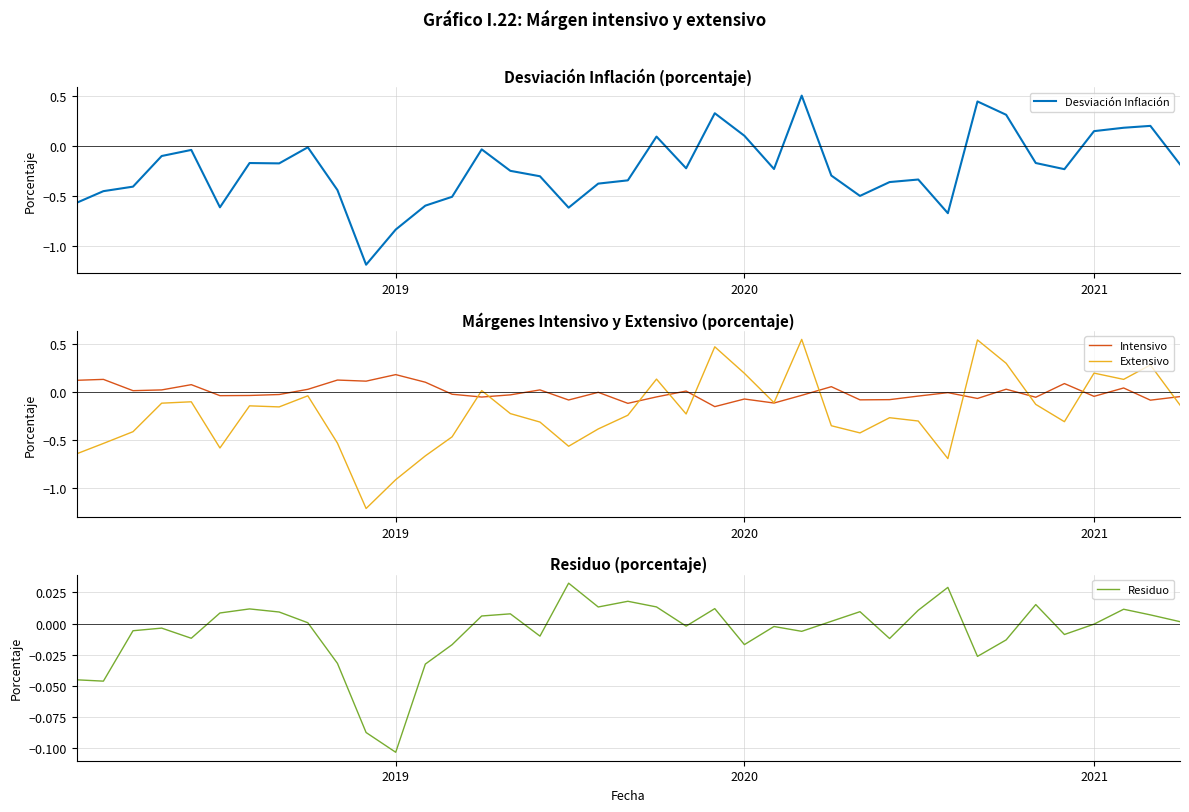

What is the minimum value for Extensivo?

-1.2